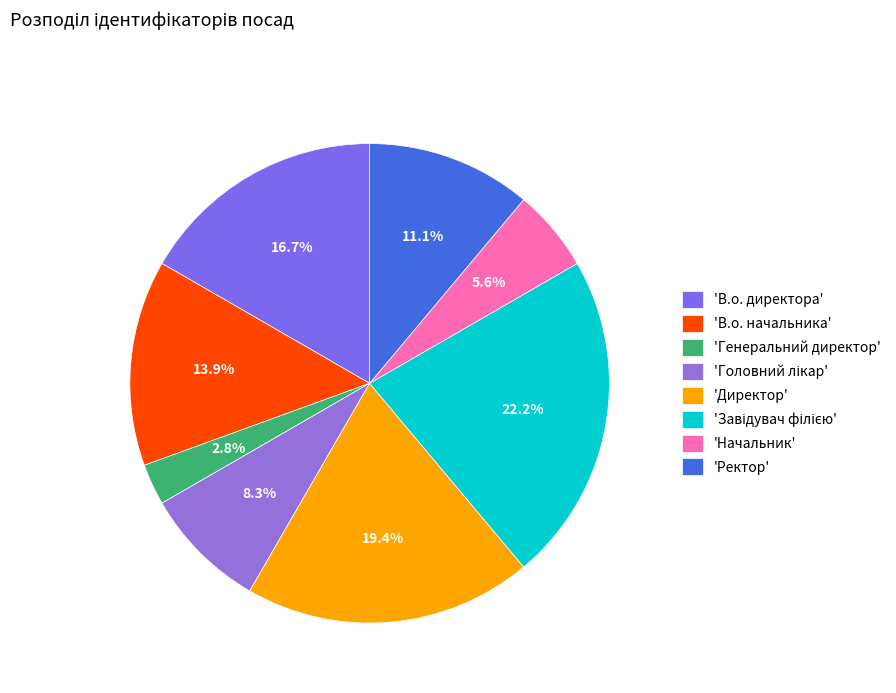

Is there any slice that represents more than half of the pie?

No